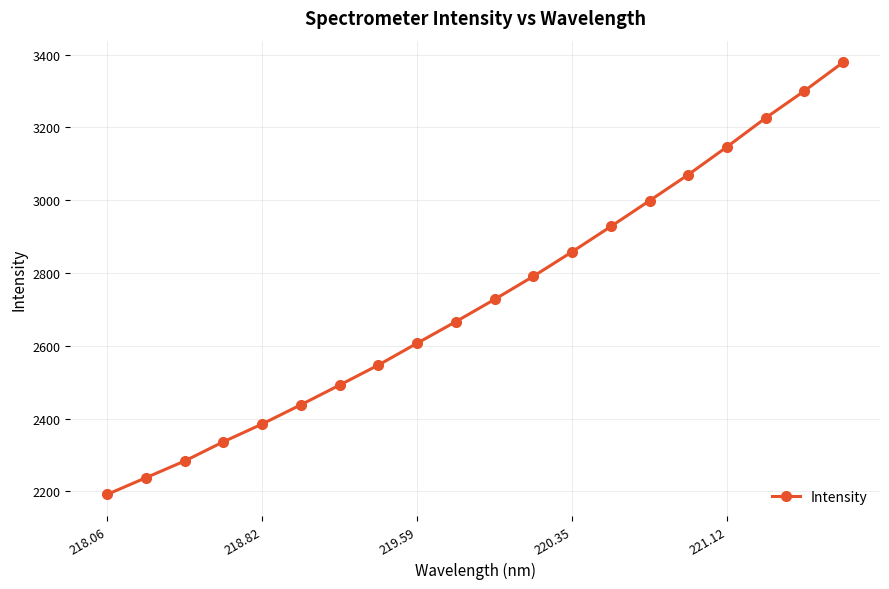

True or false: there are more than 1 points higher than both neighbors.

False